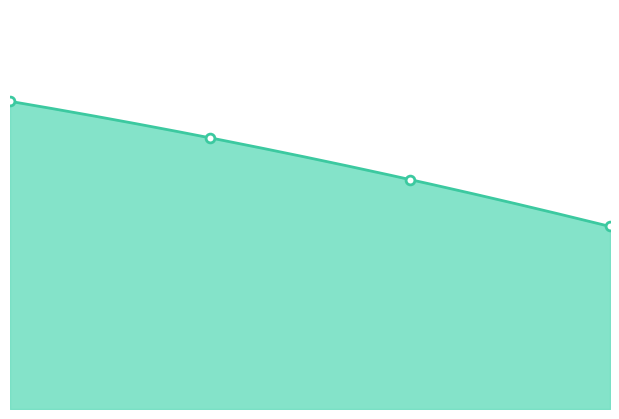

What is the change in value from 1.0 to 3.0?

-17